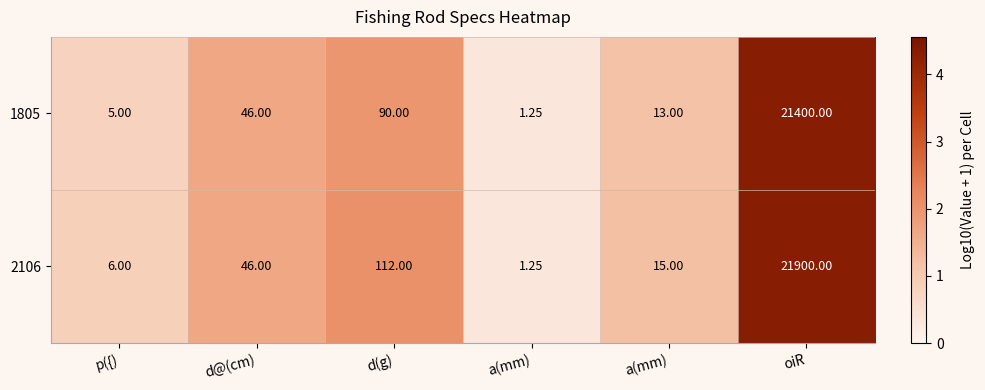

How many distinct data groups are displayed?

2